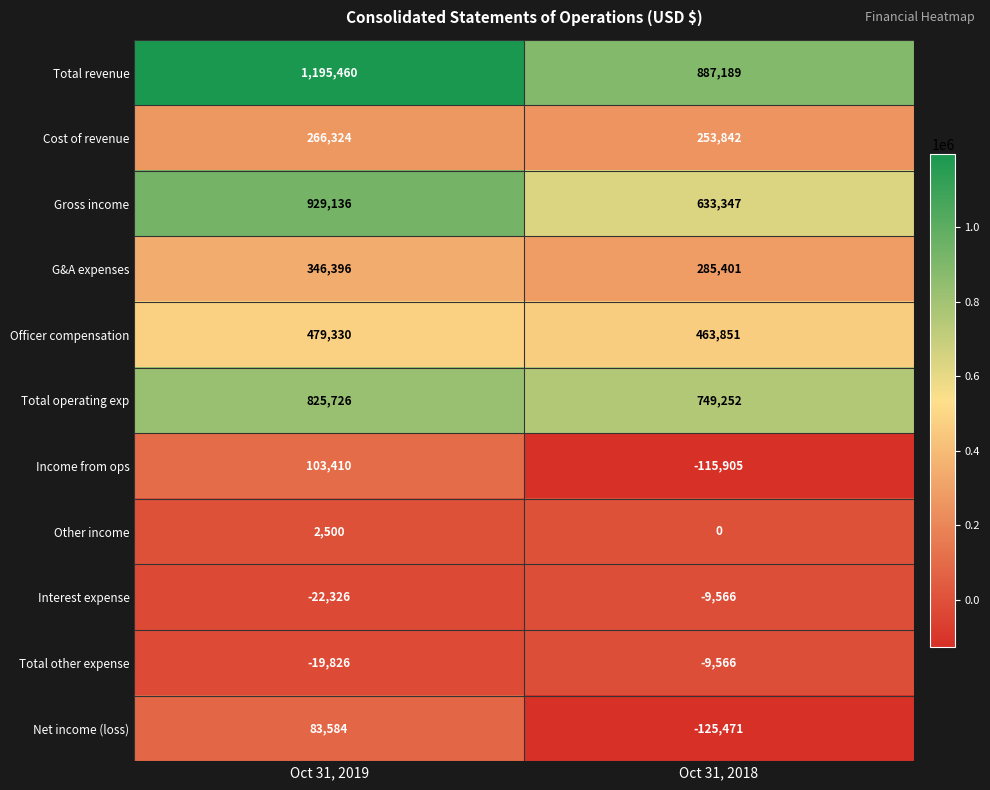

Reading left to right, what are all the values shown in this chart?

Total revenue: 1195460	887189
Cost of revenue: 266324	253842
Gross income: 929136	633347
G&A expenses: 346396	285401
Officer compensation: 479330	463851
Total operating exp: 825726	749252
Income from ops: 103410	-115905
Other income: 2500	0
Interest expense: -22326	-9566
Total other expense: -19826	-9566
Net income (loss): 83584	-125471